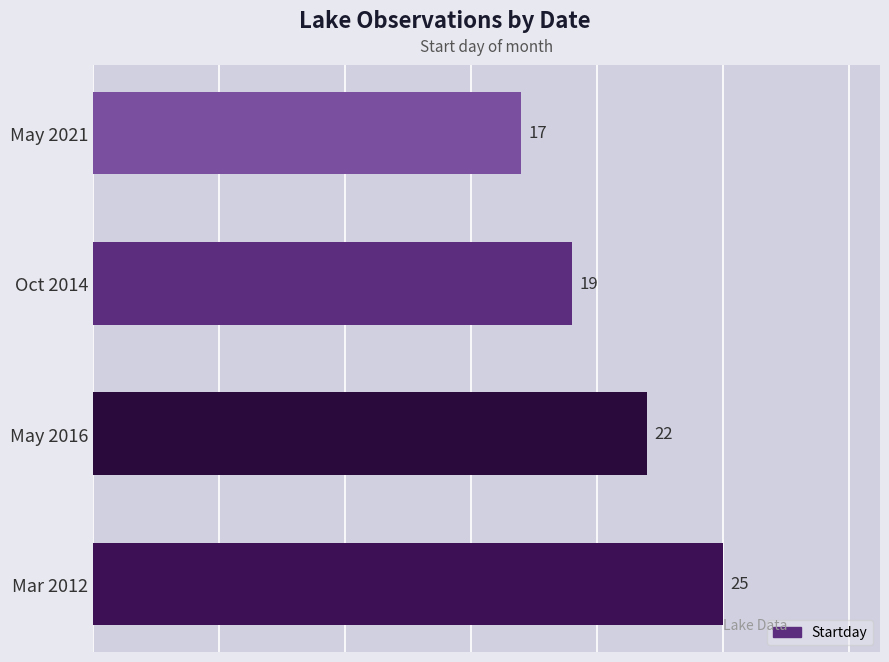

Reading bottom to top, extract all data points from this chart.

25	22	19	17